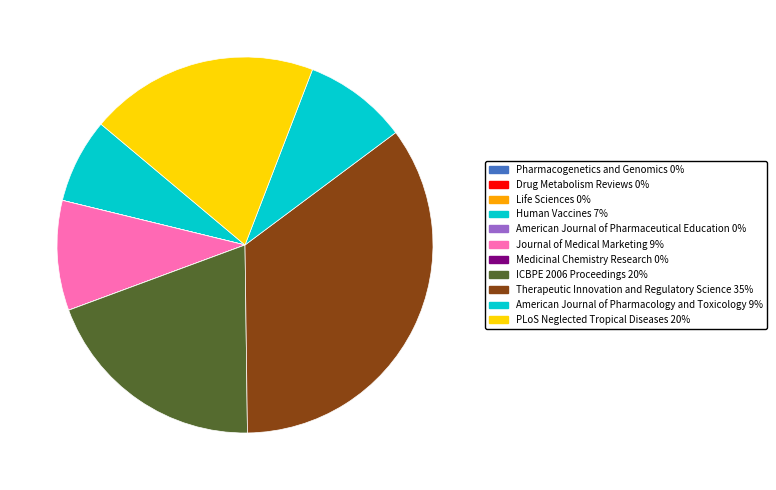

What percentage is the American Journal of Pharmacology and Toxicology slice, to the nearest percent?

9%